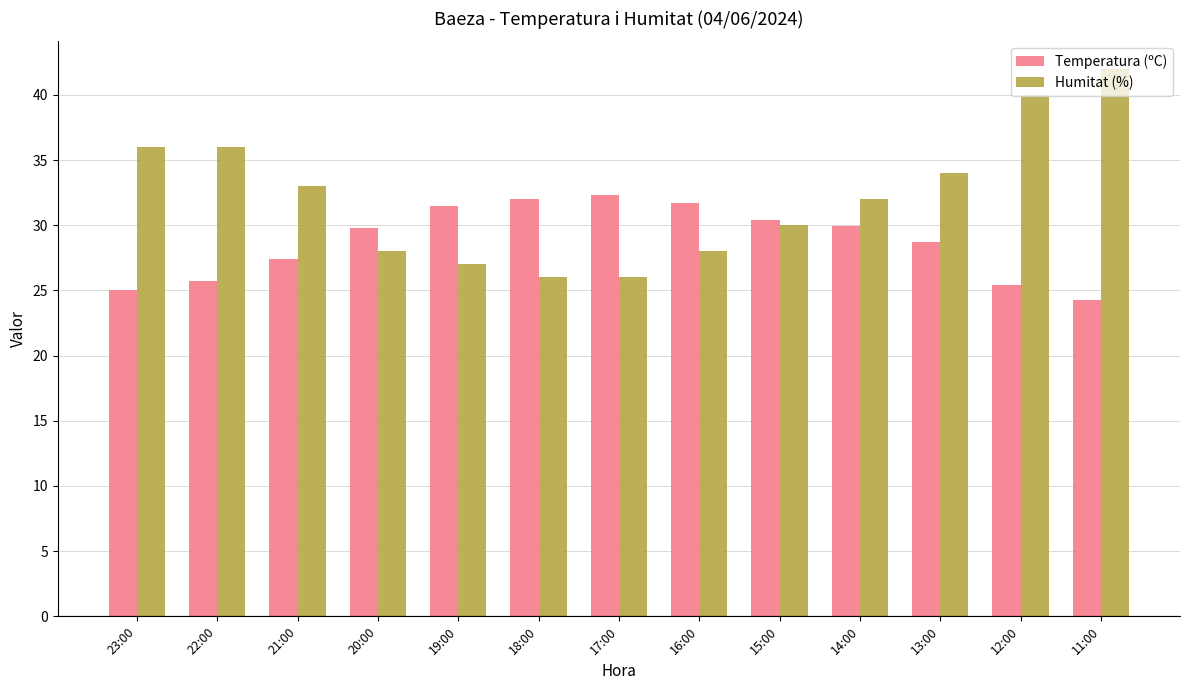

Are the bars horizontal?

No